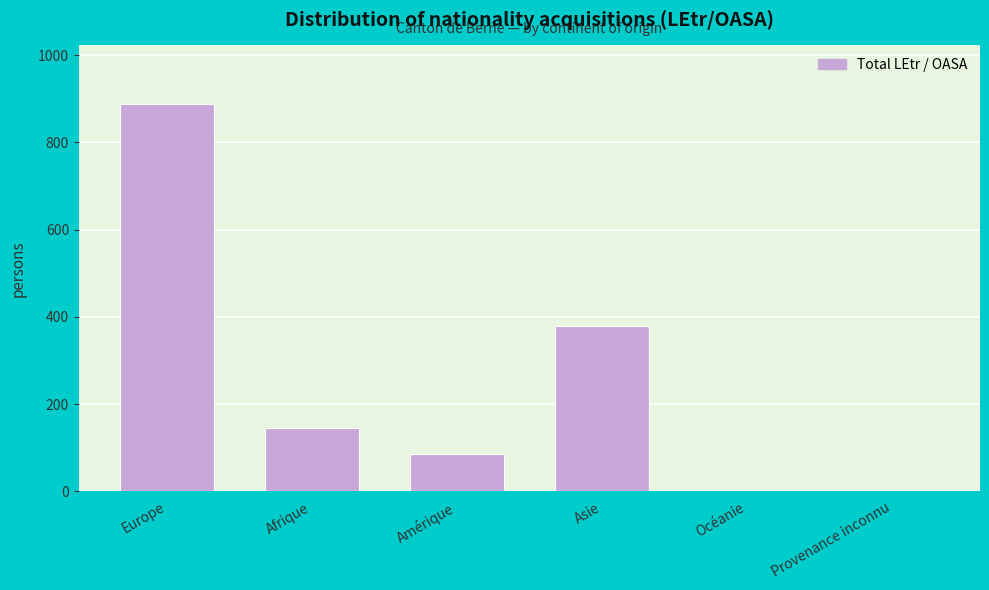

What is the greatest value displayed?

889